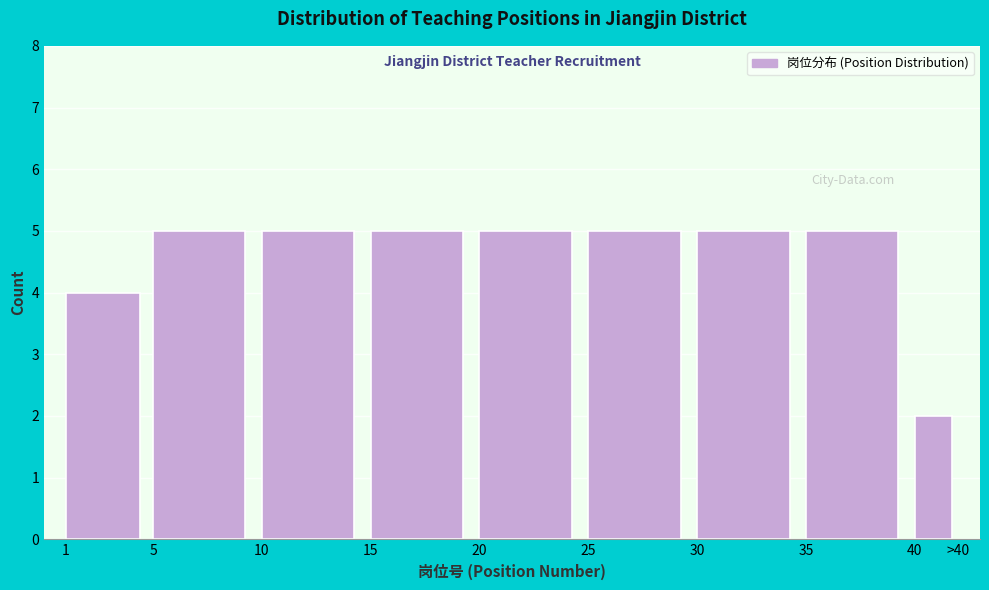

Reading right to left, transcribe all the data shown in this chart.

2	5	5	5	5	5	5	5	4